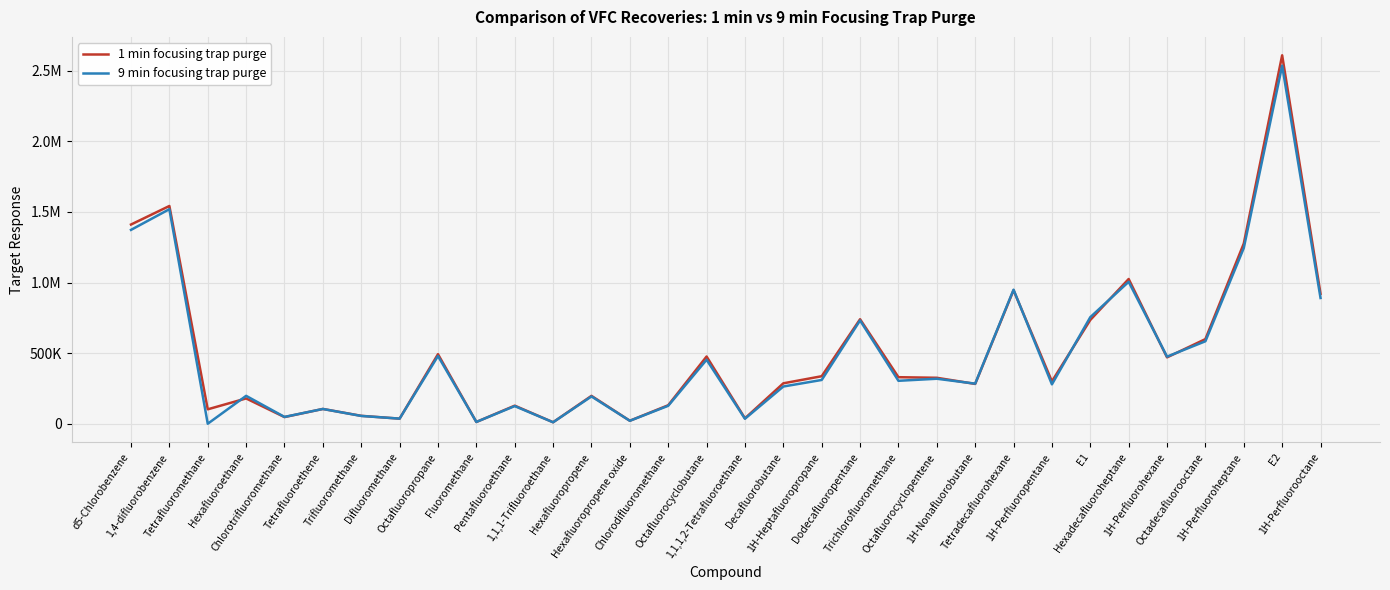

True or false: 9 min focusing trap purge and 1 min focusing trap purge cross at least once.

True